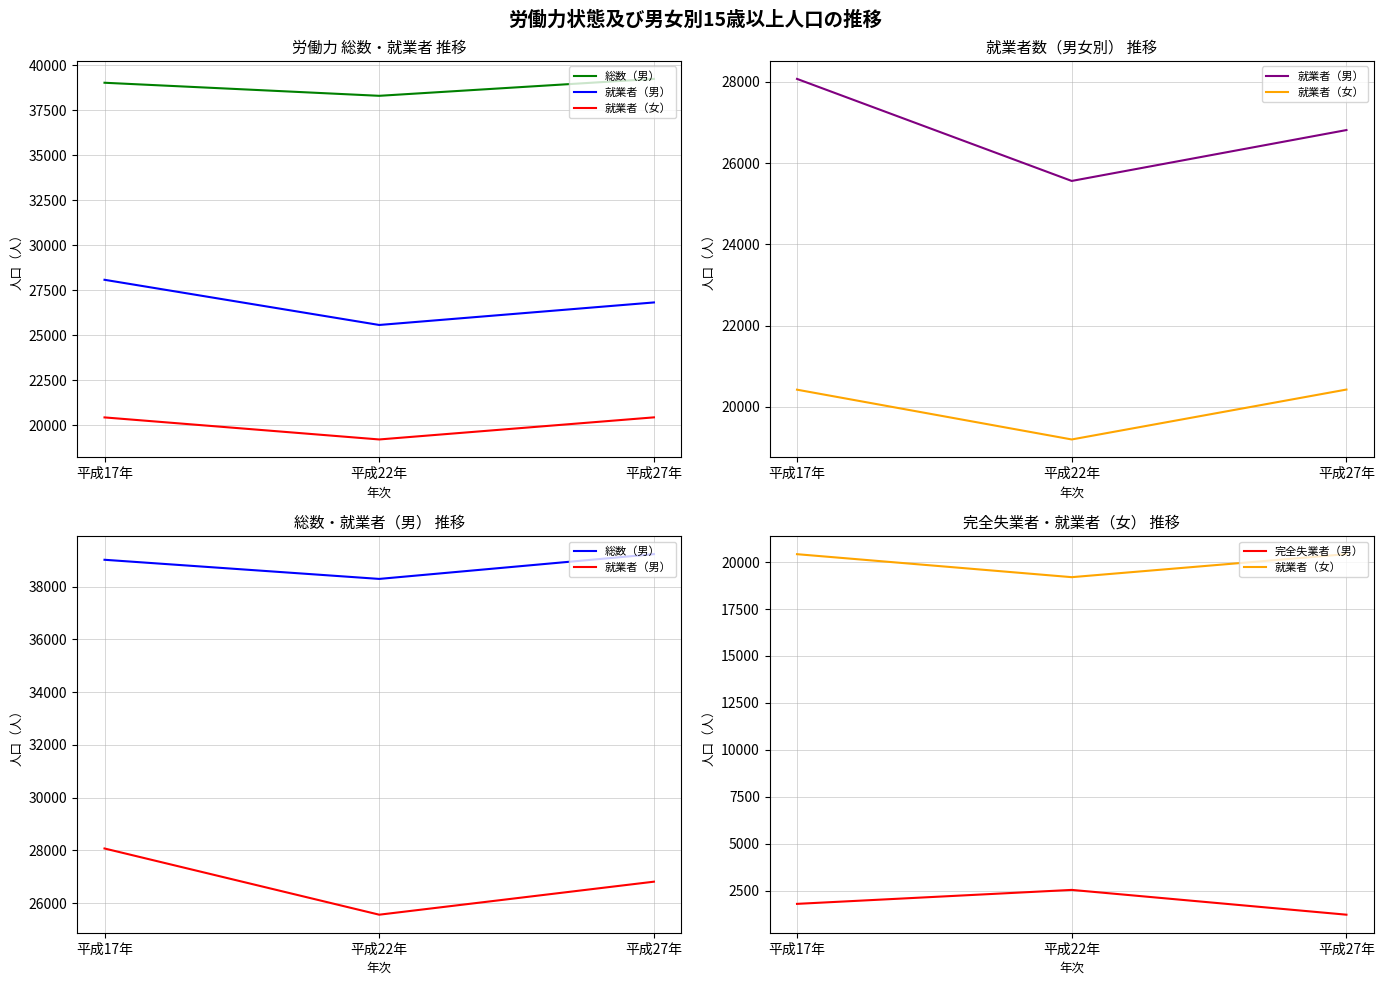

At how many categories does at least one series exceed 39178?

1